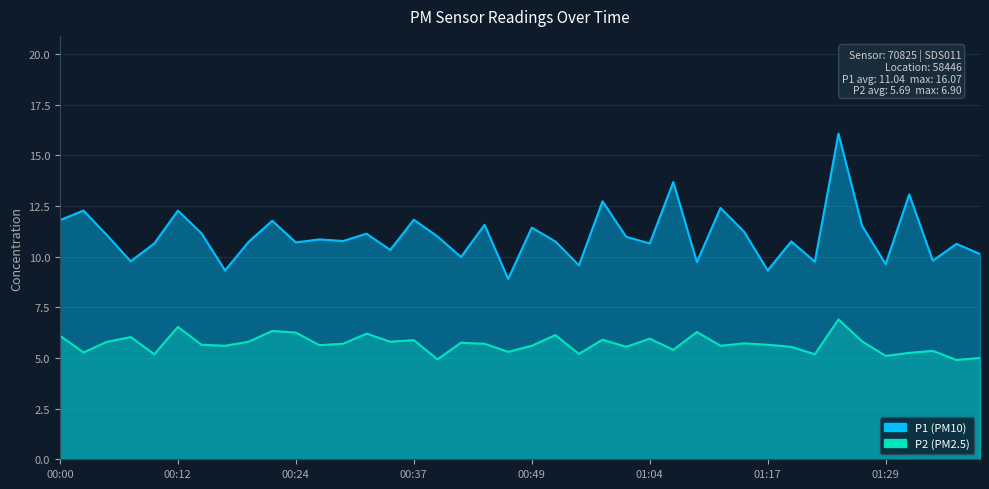

What is the total value across all series at 01:24?

23.0